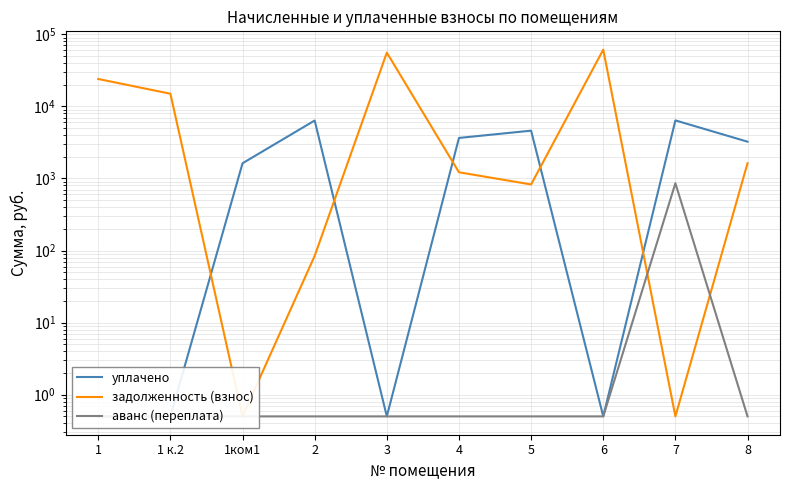

Is it true that уплачено equals 1623.0 at 1ком1?

True